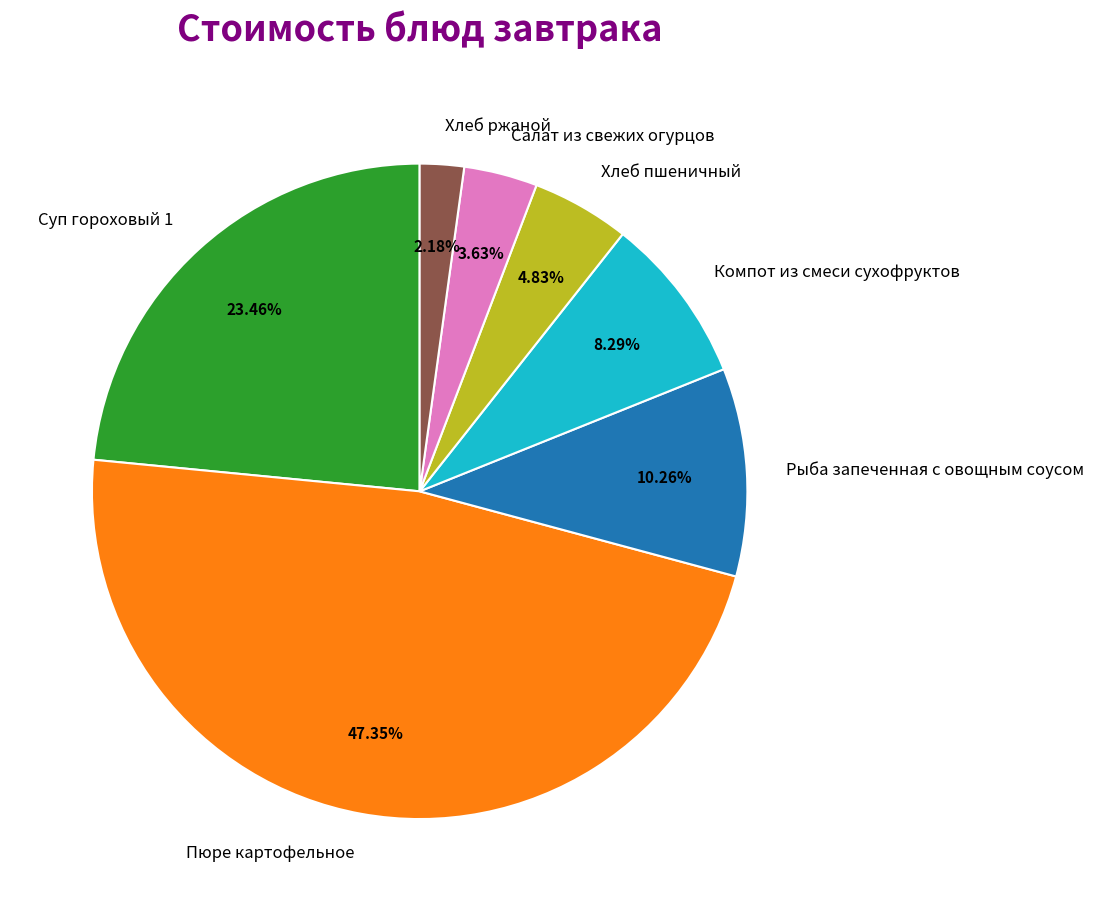

To the nearest percent, what portion does Рыба запеченная с овощным соусом represent?

10%